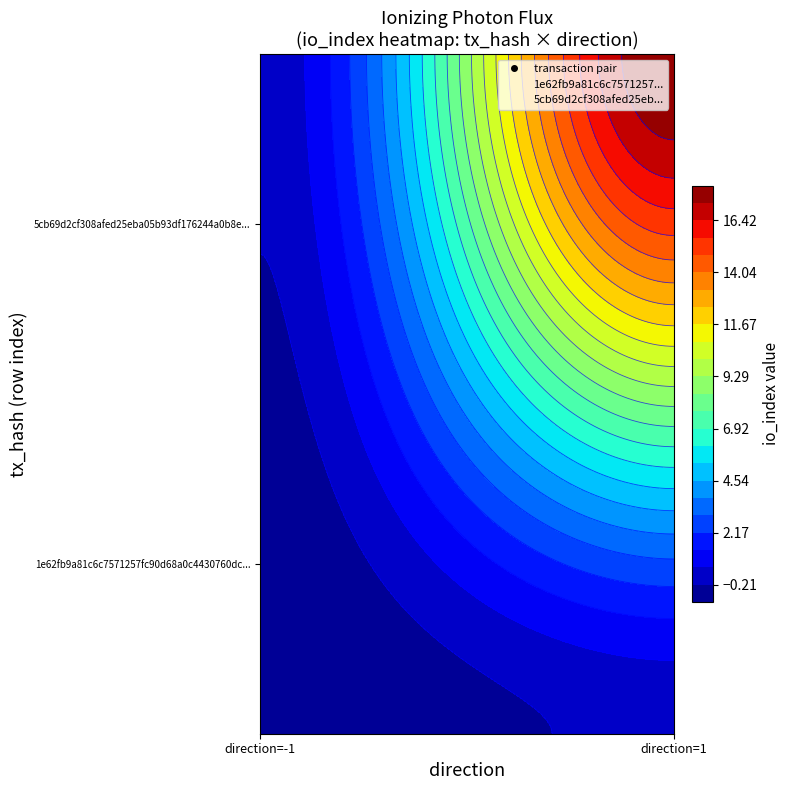

Which series has the largest total across all categories?

5cb69d2cf308afed25eba05b93df176244a0b8e